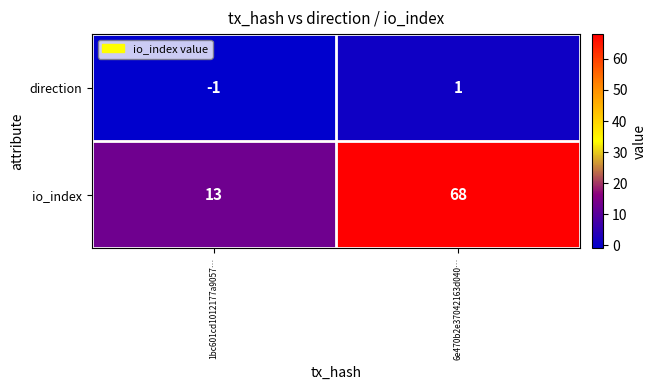

Reading right to left, what are all the values shown in this chart?

direction: 6e470b2e37042163d040…=1	1bc601cd1012177a9057…=-1
io_index: 6e470b2e37042163d040…=68	1bc601cd1012177a9057…=13